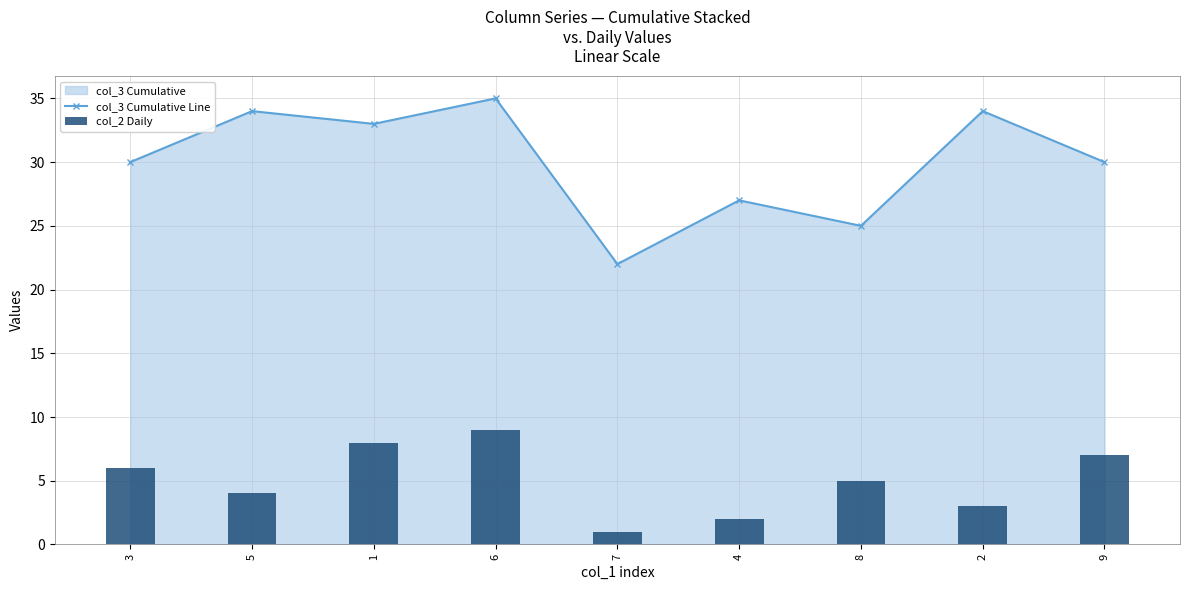

Which has a higher value, 7 or 6?

6